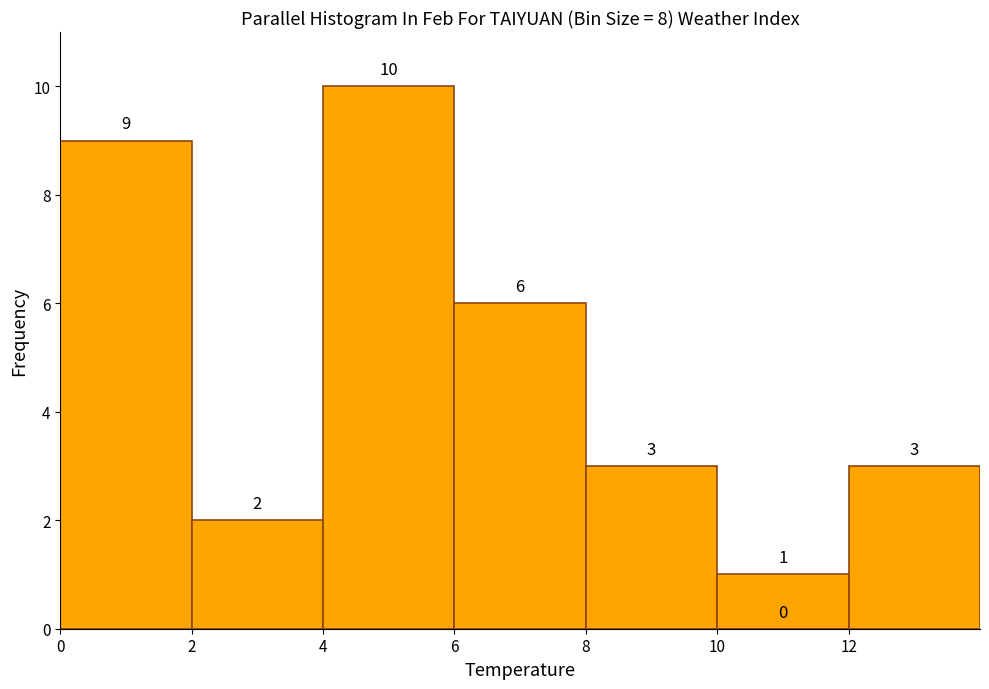

Over which range of the x-axis is the bar tallest?

4 to 6